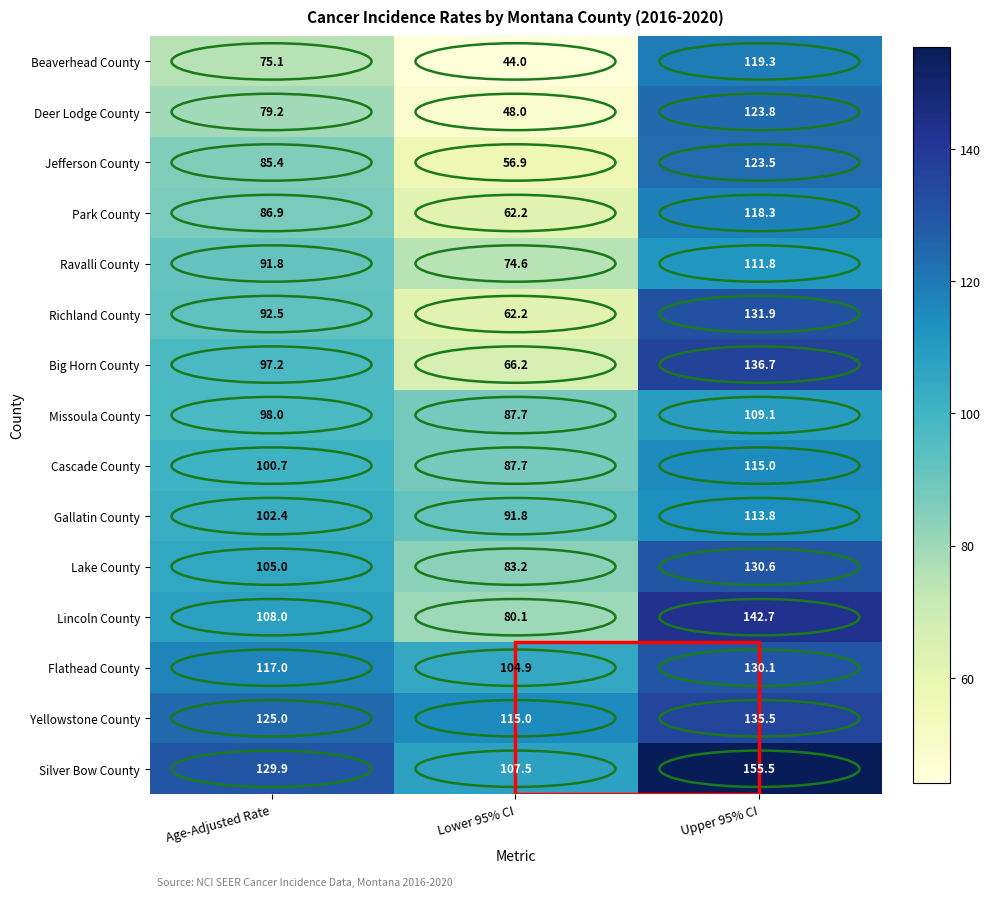

True or false: Ravalli County has a value of 91.8 at Age-Adjusted Rate.

True